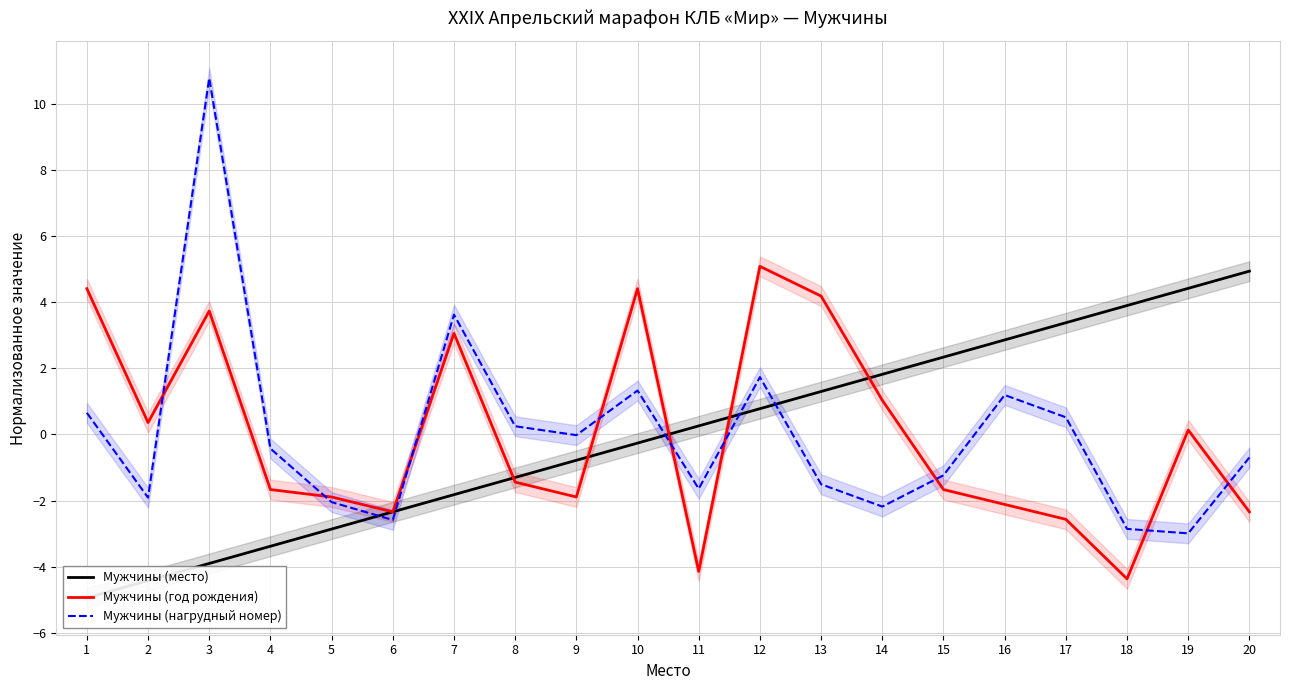

Is it true that Мужчины (место) equals 6.6 at 18?

False